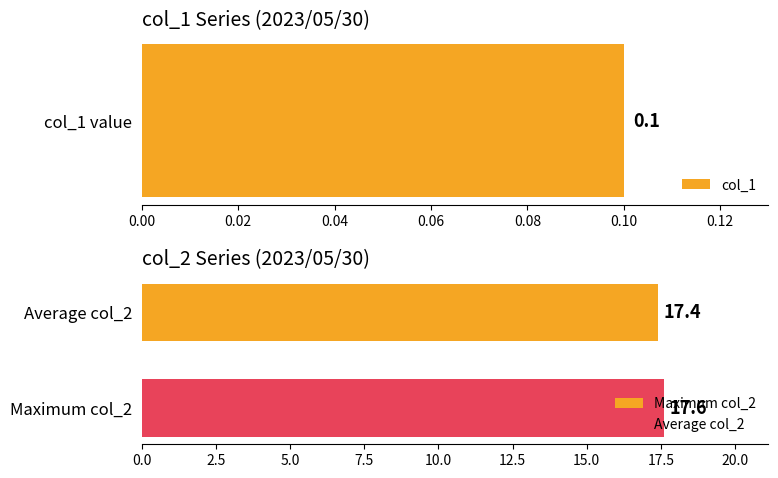

The col_1 series shows 0.1 at 00:40. True or false?

False